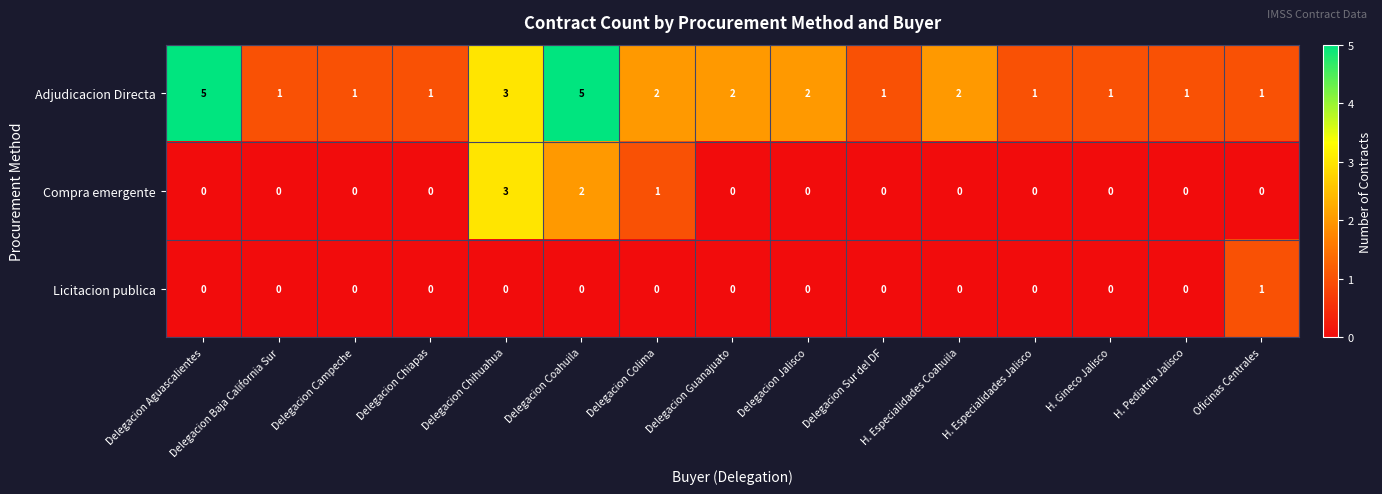

Which series has the largest total across all categories?

Adjudicacion Directa